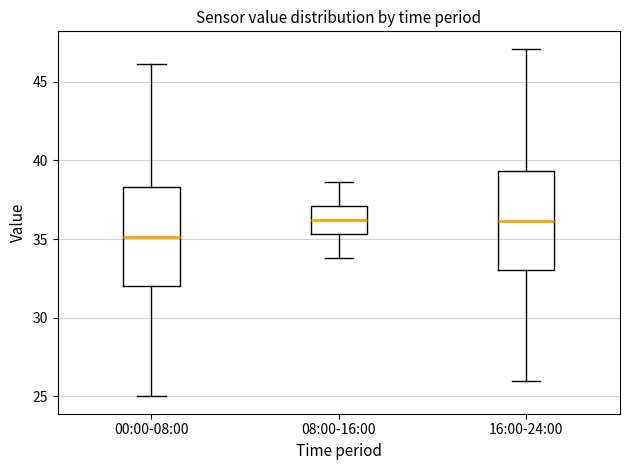

Reading left to right, read every box against the y-axis: the position of its median line, the range the box covers, and the ends of its whiskers. The values are not printed on the chart, so give them approximately, as read against the axis.

00:00-08:00: median 35.0, box 32.0 to 38.5, whiskers 25.0 to 46.0
08:00-16:00: median 36.0, box 35.5 to 37.0, whiskers 34.0 to 38.5
16:00-24:00: median 36.0, box 33.0 to 39.5, whiskers 26.0 to 47.0